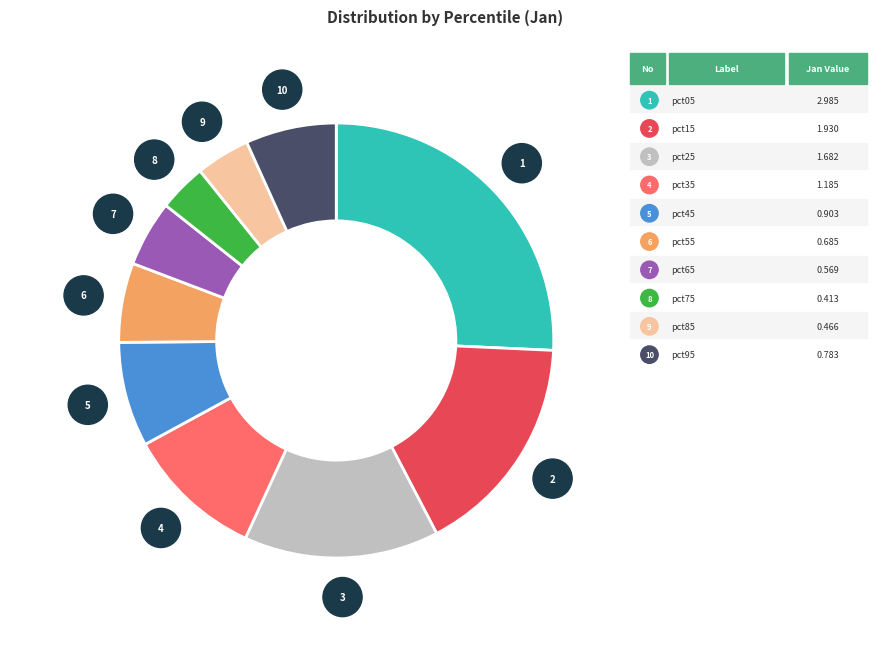

What is the largest slice in the pie chart?

pct05